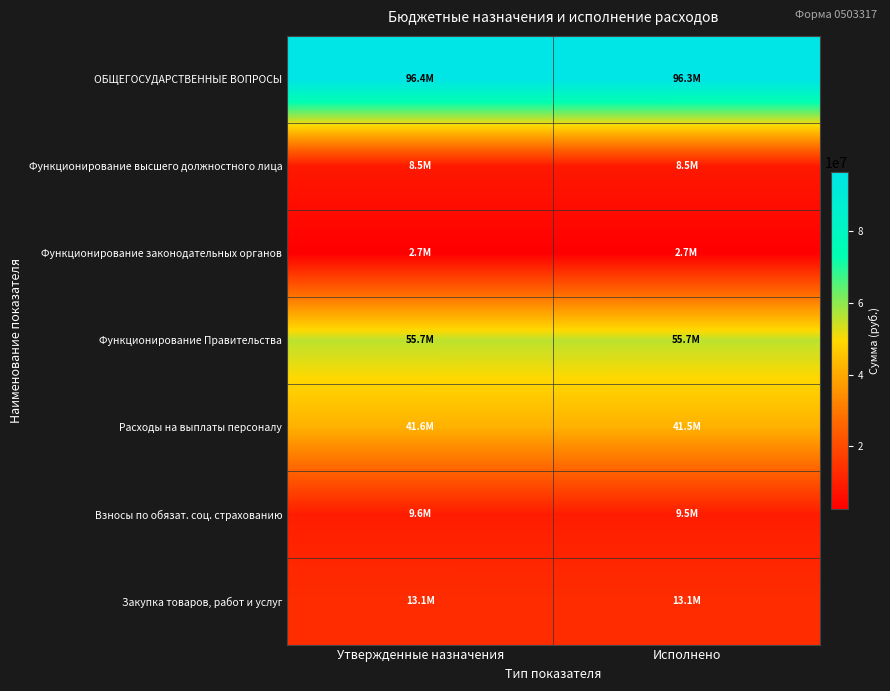

Reading right to left, transcribe all the data shown in this chart.

ОБЩЕГОСУДАРСТВЕННЫЕ ВОПРОСЫ: Исполнено=96347458.9	Утвержденные назначения=96406058.9
Функционирование высшего должностного лица: Исполнено=8534339.8	Утвержденные назначения=8534339.8
Функционирование законодательных органов: Исполнено=2693839.5	Утвержденные назначения=2693839.5
Функционирование Правительства: Исполнено=55679040.5	Утвержденные назначения=55737640.5
Расходы на выплаты персоналу: Исполнено=41538980.3	Утвержденные назначения=41583105.3
Взносы по обязат. соц. страхованию: Исполнено=9547448.9	Утвержденные назначения=9591573.9
Закупка товаров, работ и услуг: Исполнено=13121922.9	Утвержденные назначения=13136397.8